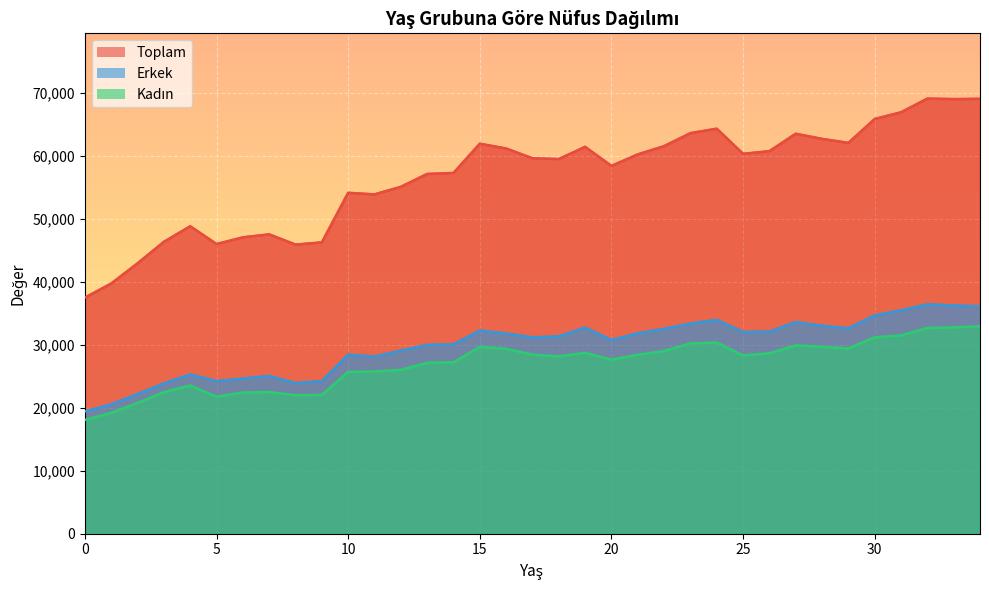

In Toplam, how many points are higher than both neighbors (excluding endpoints)?

8